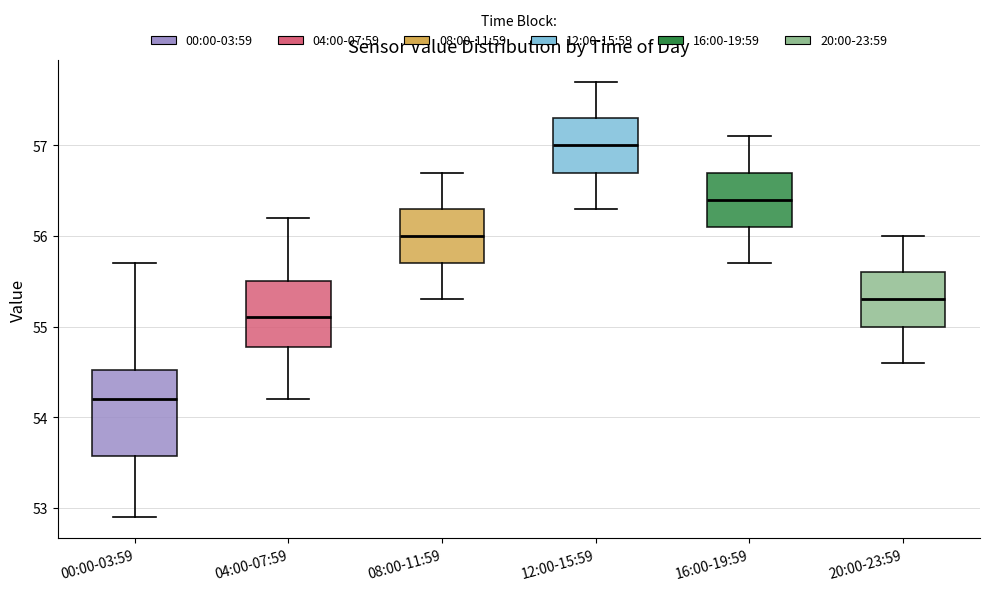

Which box has the highest median line?

12:00-15:59